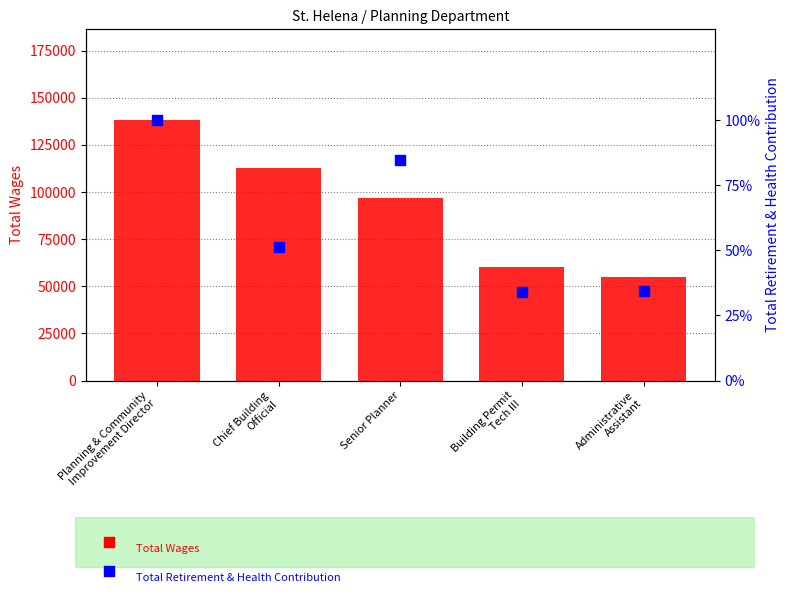

What is the total value across all series at Building Permit
Tech III?

72963